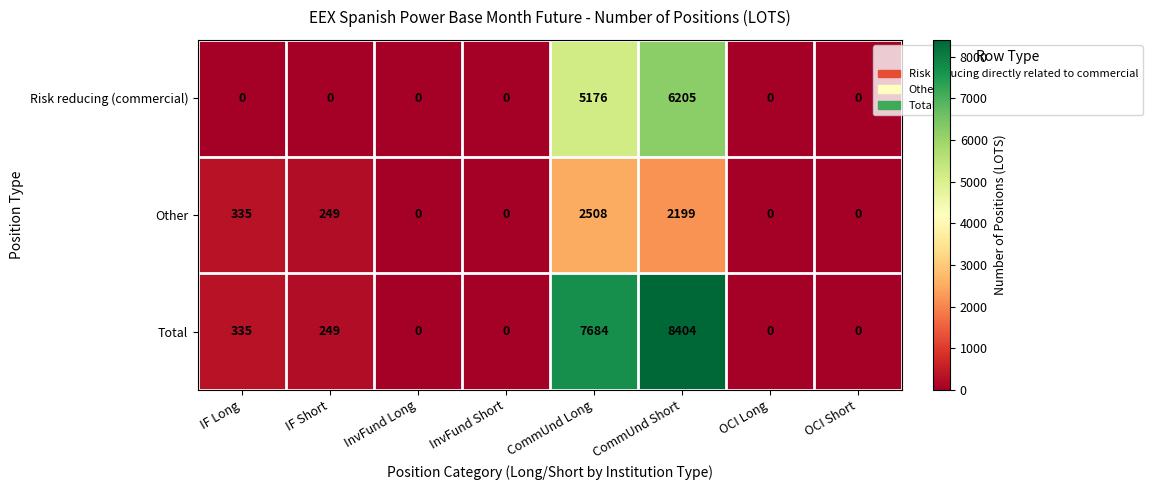

Reading left to right, list all the values displayed in this chart.

Risk reducing (commercial): IF Long=0	IF Short=0	InvFund Long=0	InvFund Short=0	CommUnd Long=5176	CommUnd Short=6205	OCI Long=0	OCI Short=0
Other: IF Long=335	IF Short=249	InvFund Long=0	InvFund Short=0	CommUnd Long=2508	CommUnd Short=2199	OCI Long=0	OCI Short=0
Total: IF Long=335	IF Short=249	InvFund Long=0	InvFund Short=0	CommUnd Long=7684	CommUnd Short=8404	OCI Long=0	OCI Short=0